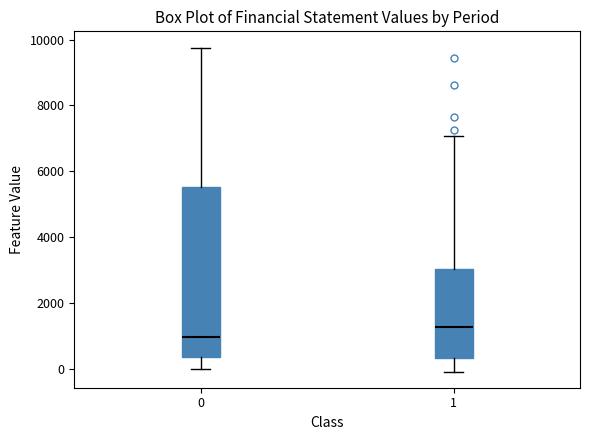

Reading left to right, read every box against the y-axis: the position of its median line, the range the box covers, and the ends of its whiskers. The values are not printed on the chart, so give them approximately, as read against the axis.

0: median 1000, box 400 to 5600, whiskers 0 to 9800
1: median 1200, box 400 to 3000, whiskers 0 to 7000